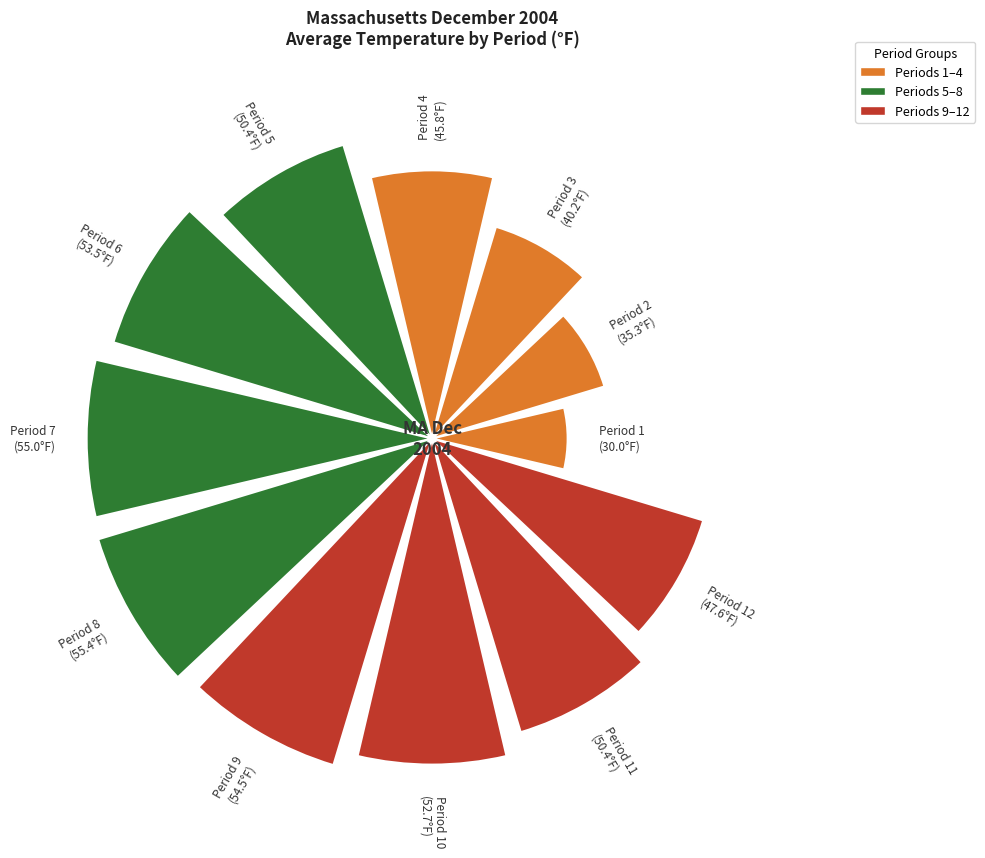

Does the chart contain any negative values?

No